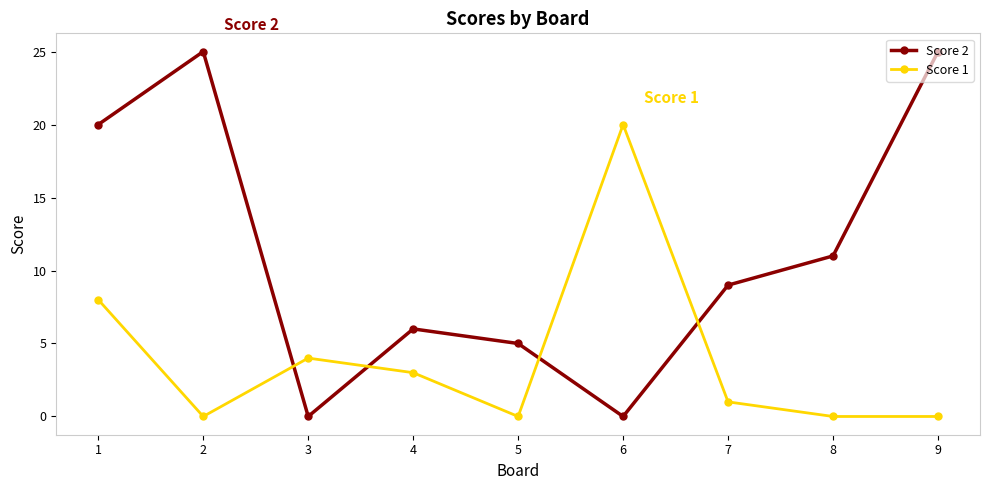

Which series has the largest total across all categories?

Score 2